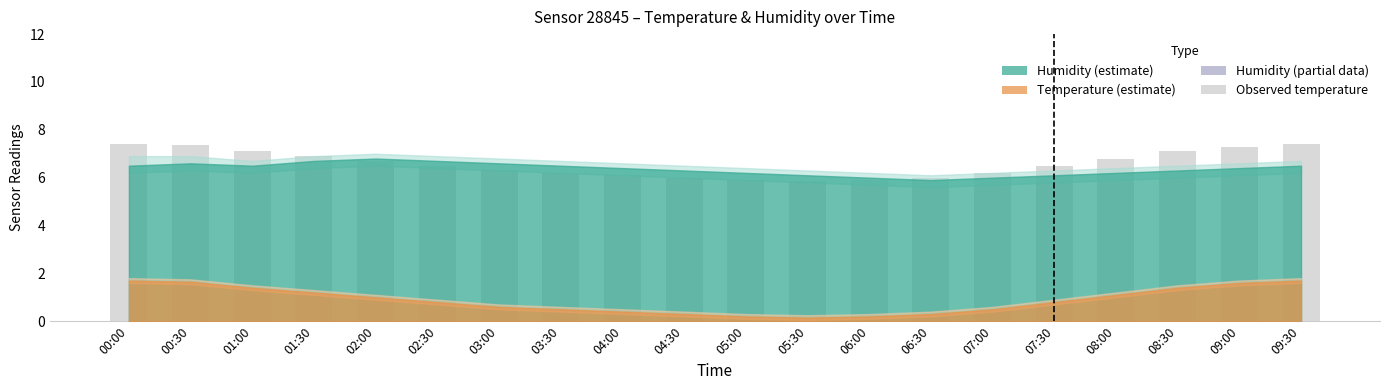

At which label does the data first exceed 6?

00:00